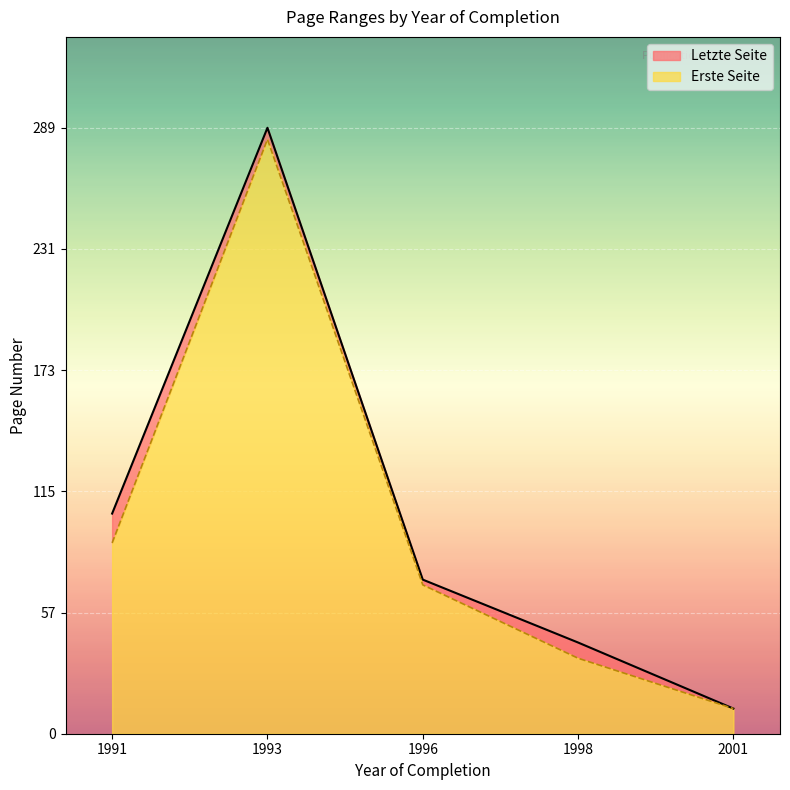

Where is Erste Seite nearest to the value 147?

1991